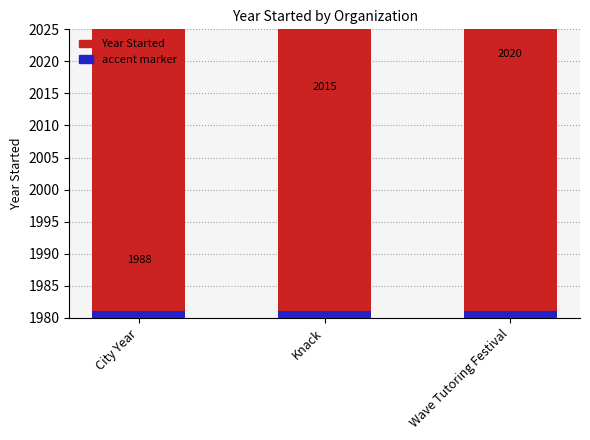

What is the value of the accent bar at the 3rd from the left?

1